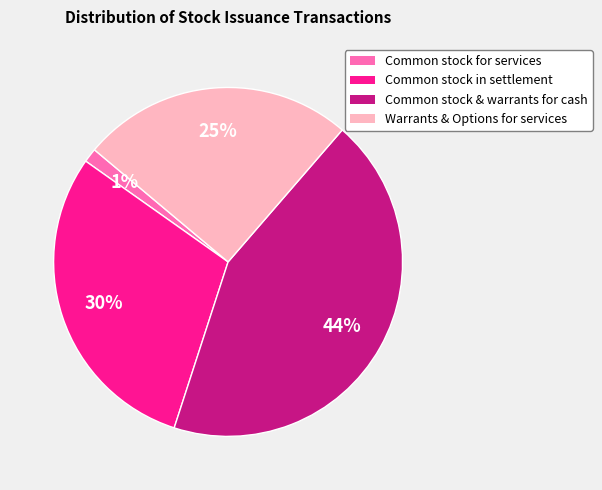

Does any single category account for the majority?

No